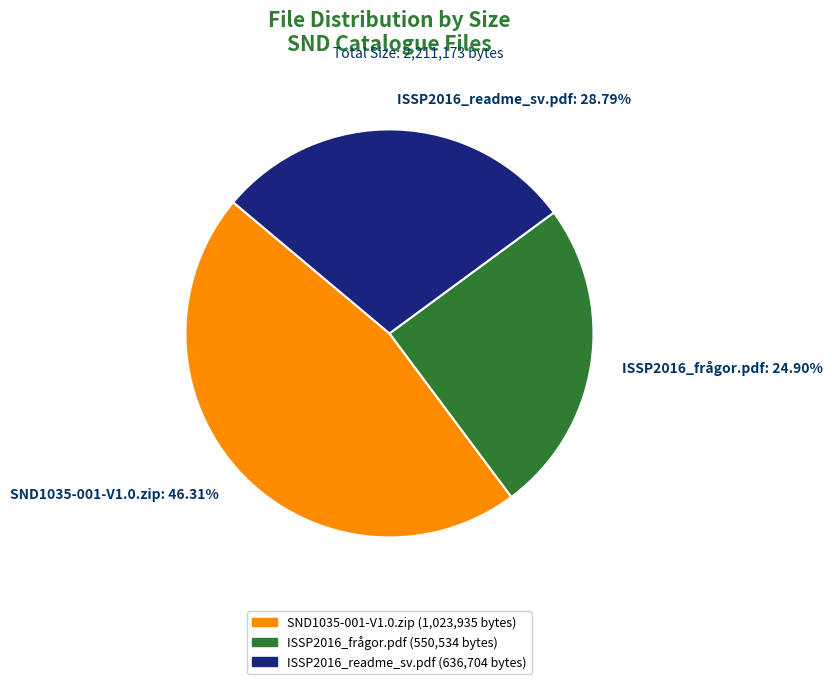

Count the number of slices in the pie.

3